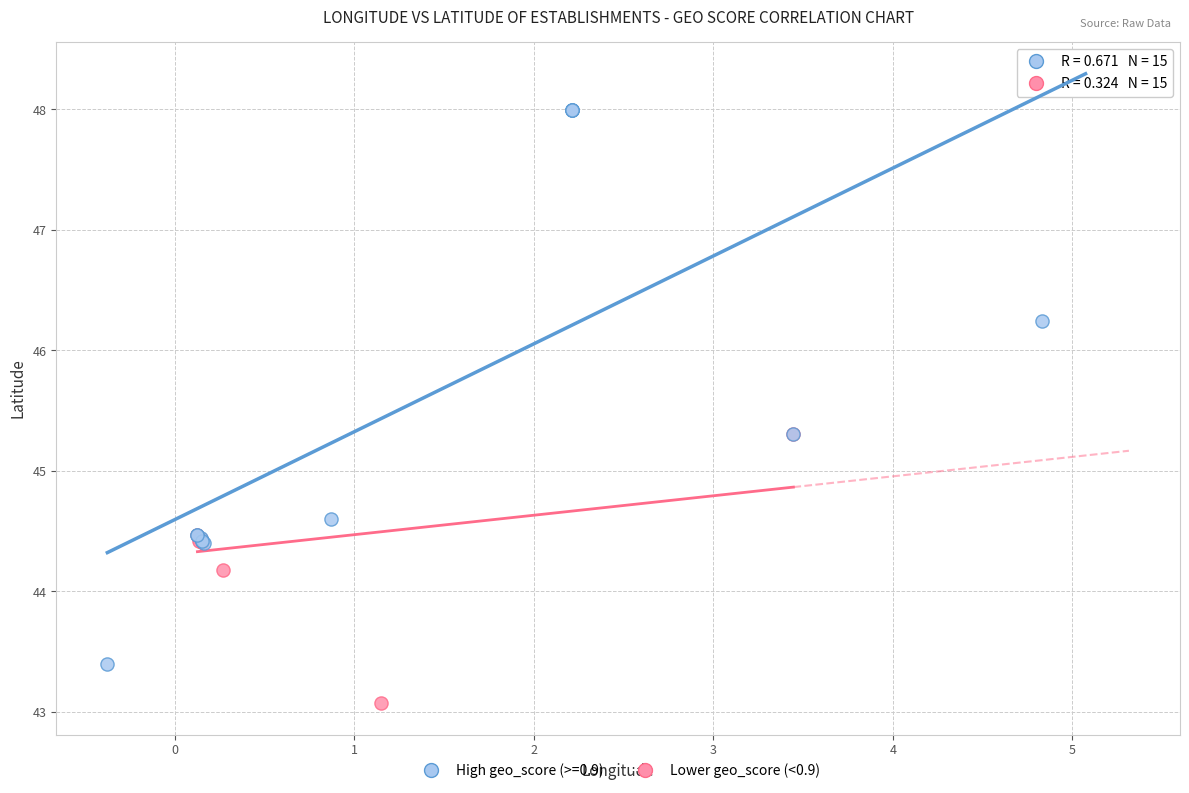

Which series has the largest Y range (max minus min)?

High geo_score (>=0.9)